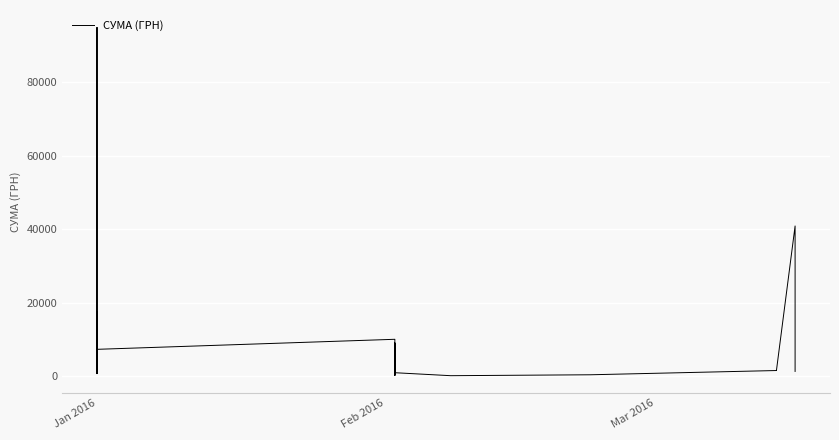

How many interior local peaks (higher than both neighbors) does the data have?

12